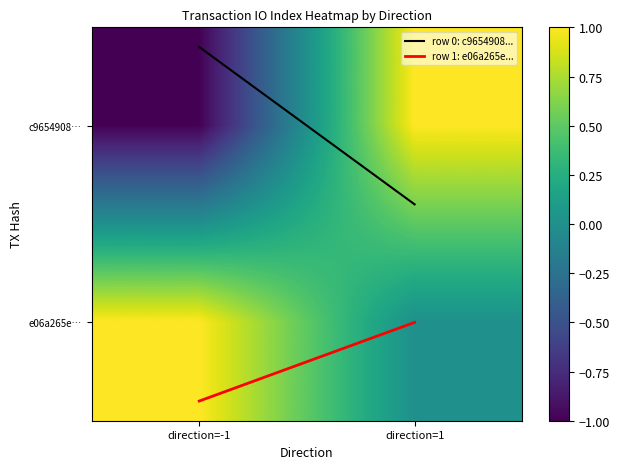

At how many categories does at least one series exceed 0?

2